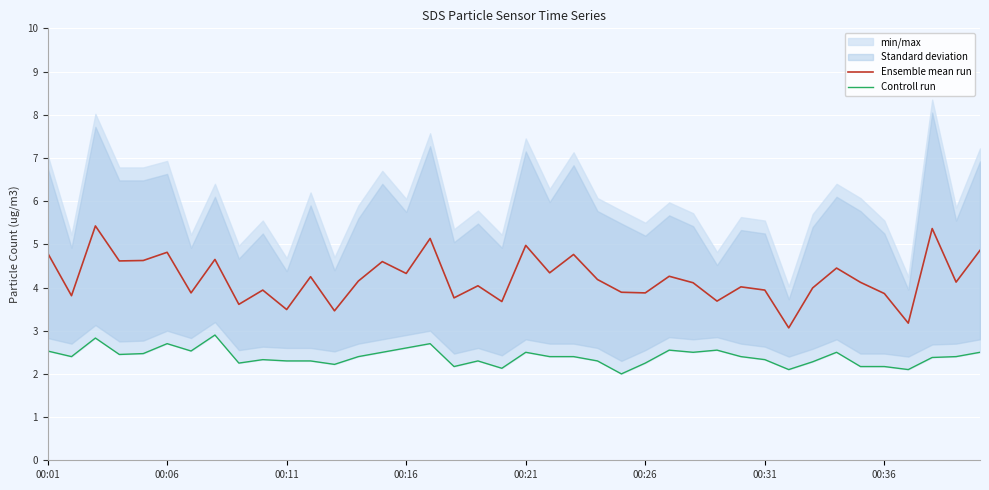

What is the label of the 24th point from the left?

23